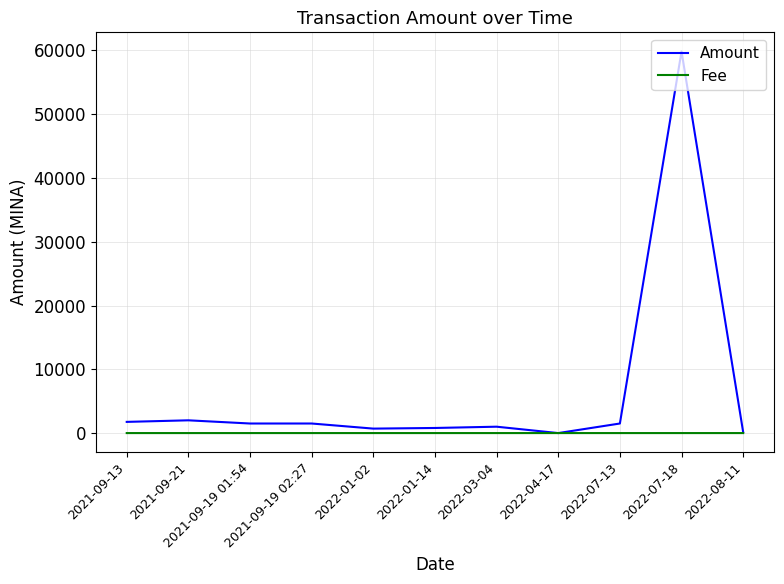

Which series has the largest total across all categories?

Amount